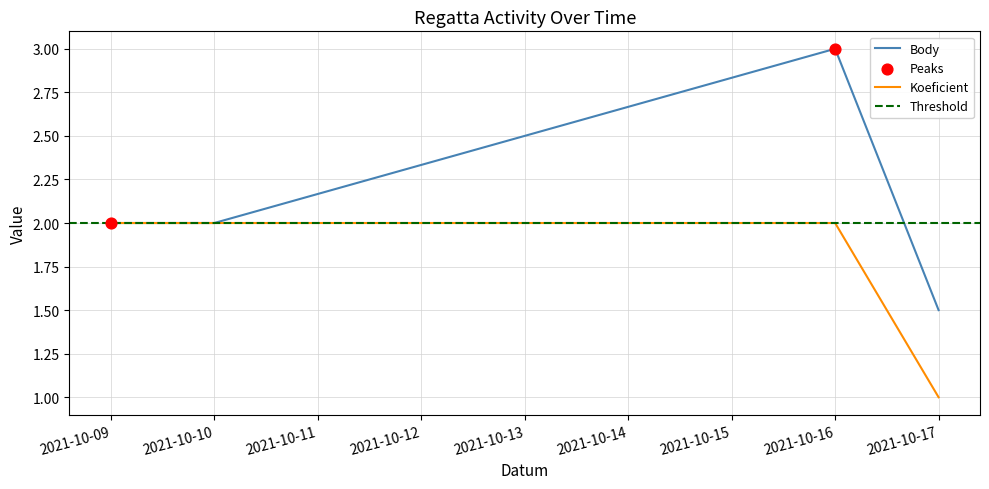

Which series contains the lowest Y value?

Koeficient